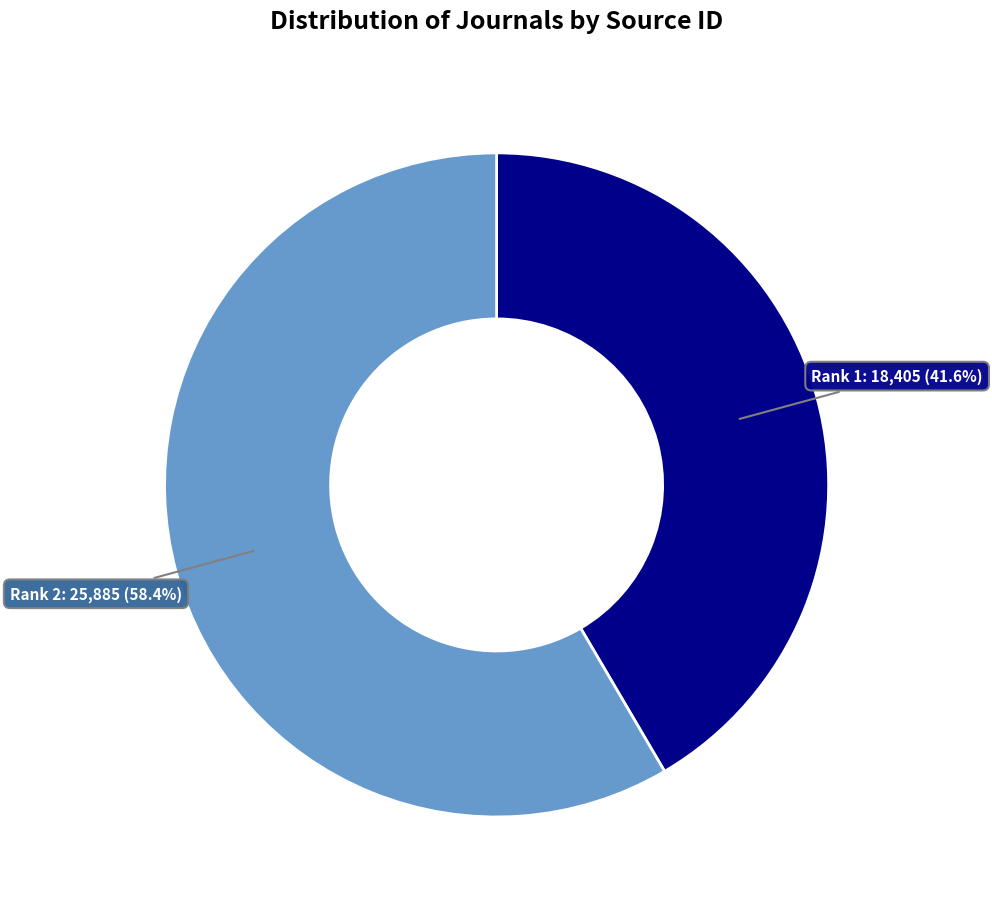

Is there any slice that represents more than half of the pie?

Yes